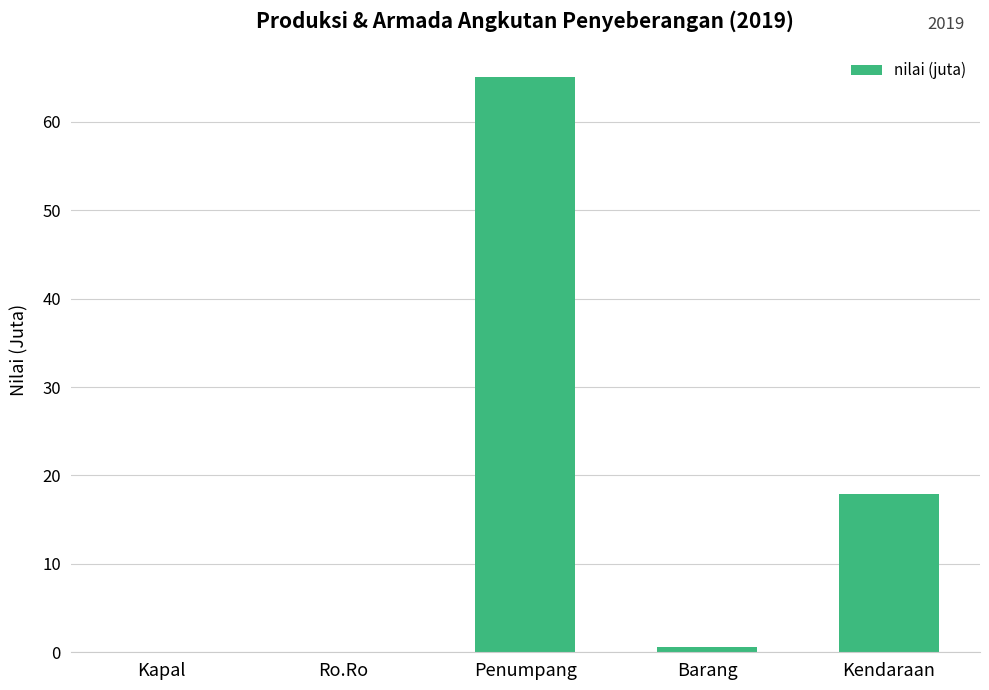

Count the number of categories in the chart.

5